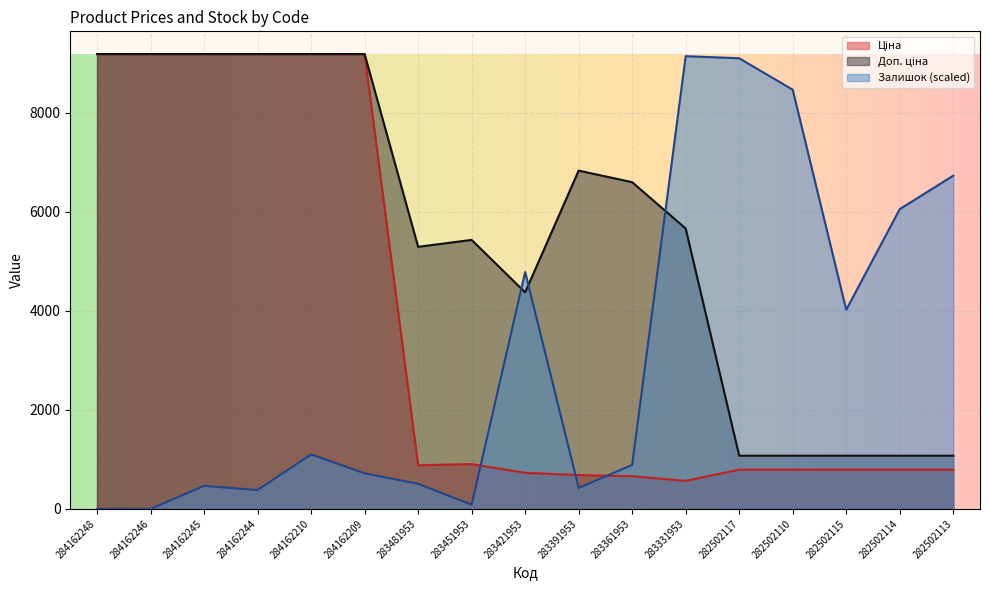

Reading left to right, what are all the values shown in this chart?

Ціна: 9185.1	9185.1	9185.1	9185.1	9185.1	9185.1	882.1	905.5	728.8	683.2	659.8	566.2	793.0	793.0	793.0	793.0	793.0
Доп. ціна: 9185.1	9185.1	9185.1	9185.1	9185.1	9185.1	5292.4	5432.8	4372.9	6831.9	6597.9	5662.1	1074.6	1074.6	1074.6	1074.6	1074.6
Залишок: 0.0	0.0	465.6	381.0	1100.5	719.6	507.9	84.7	4783.0	423.3	888.9	9142.8	9100.5	8465.6	4021.1	6052.9	6730.1